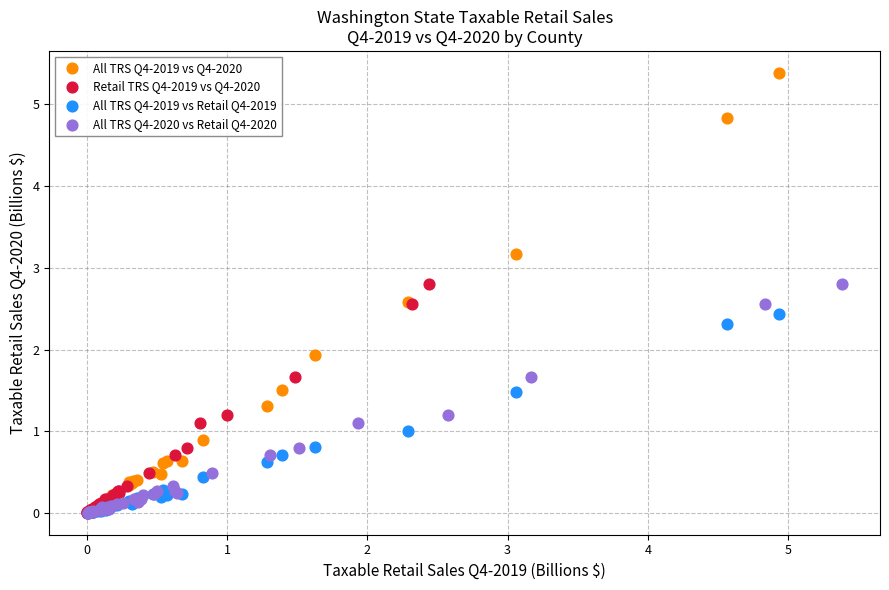

Which series has the largest Y range (max minus min)?

All TRS Q4-2019 vs Q4-2020